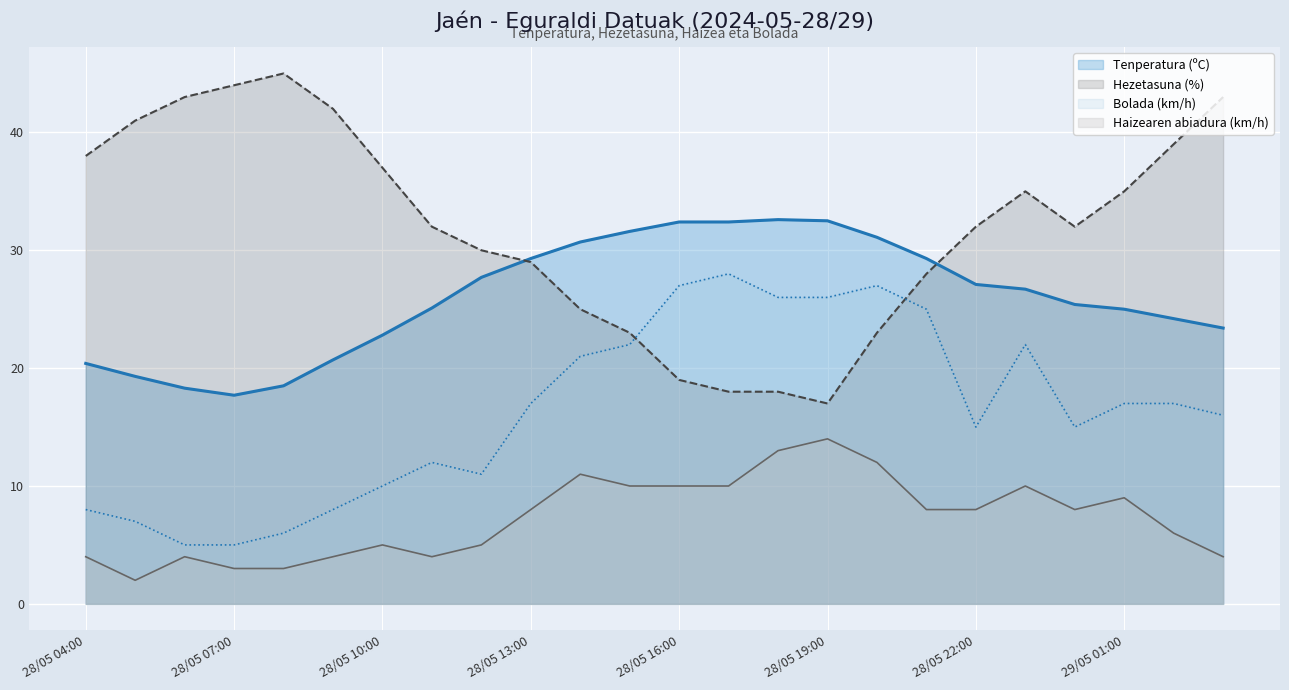

What is the maximum value for Tenperatura (ºC)?

32.6